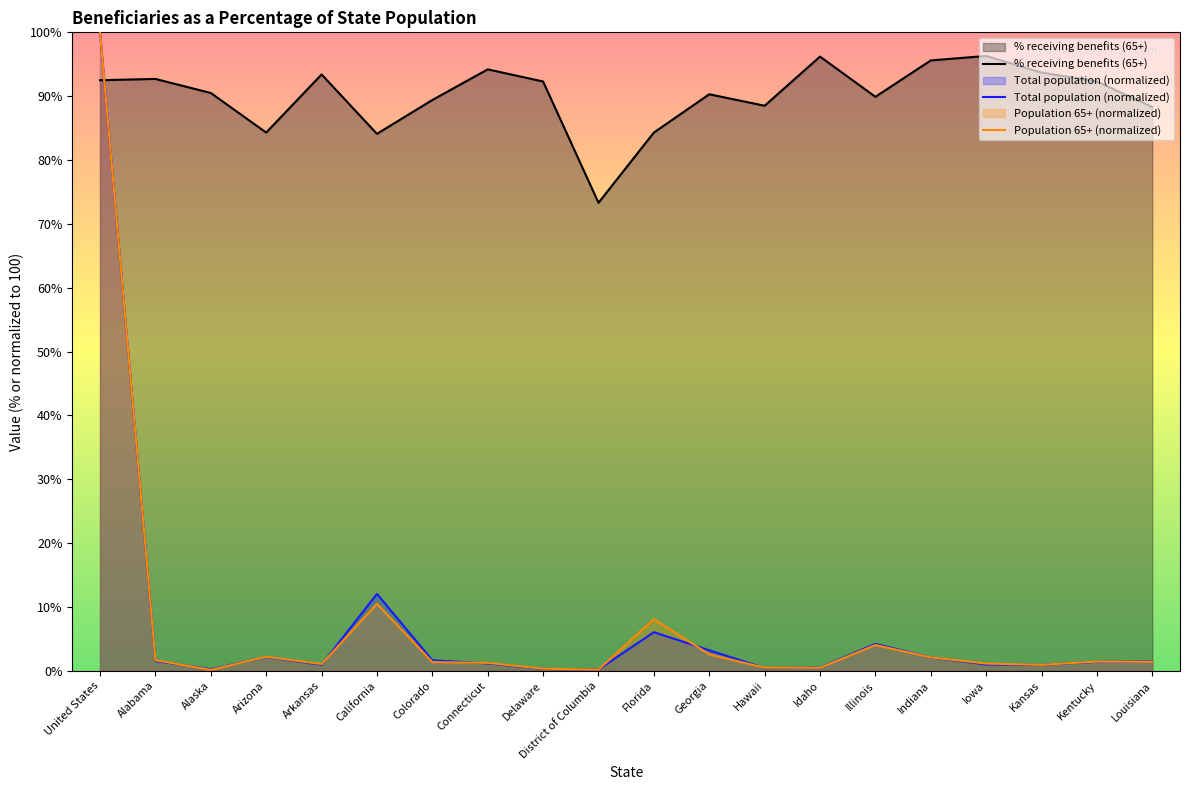

Is the value of % receiving benefits (65+) at Iowa greater than the value of Population 65+ (normalized) at Alaska?

Yes